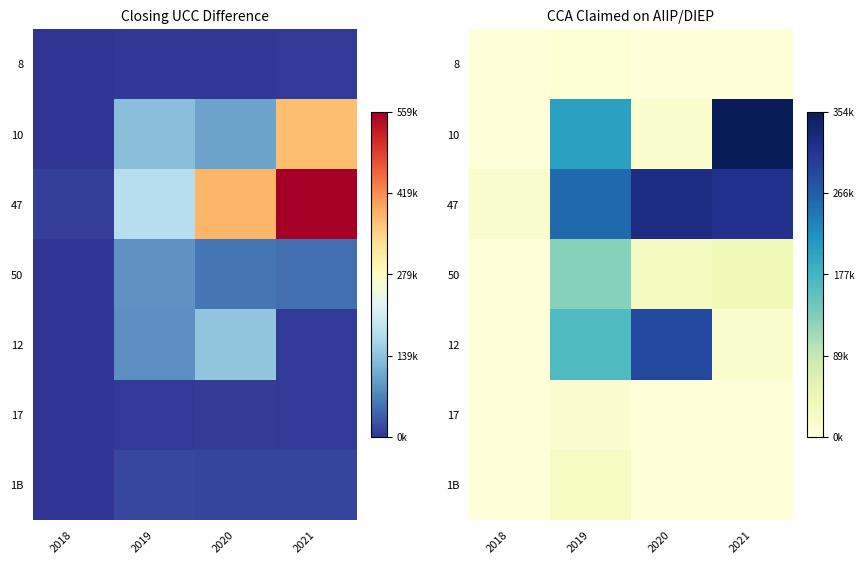

What value does the 17 series have at 2019?

9775.7